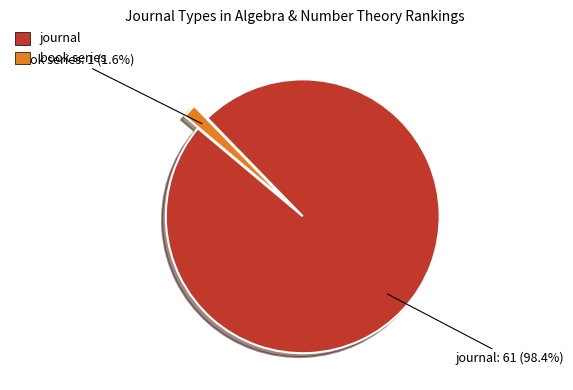

What is the ratio of the value at book series to the value at journal?

0.0